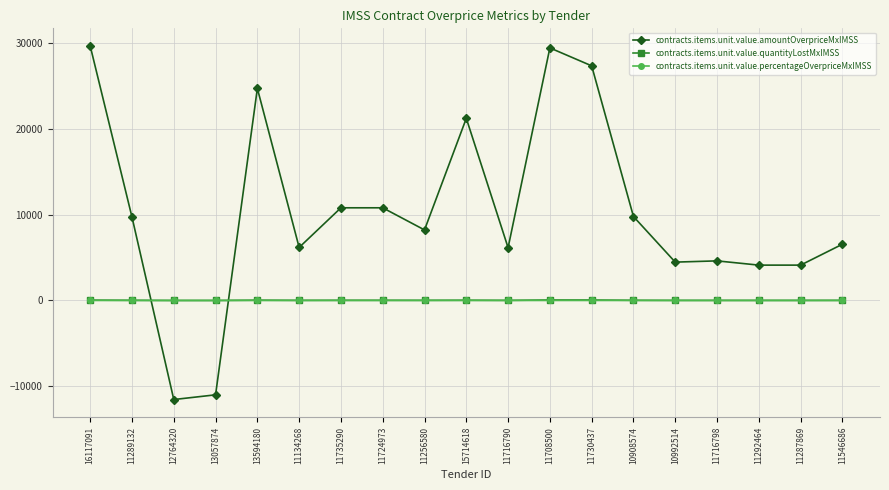

Which series ends up on top after the final intersection of contracts.items.unit.value.percentageOverpriceMxIMSS and contracts.items.unit.value.amountOverpriceMxIMSS?

contracts.items.unit.value.amountOverpriceMxIMSS